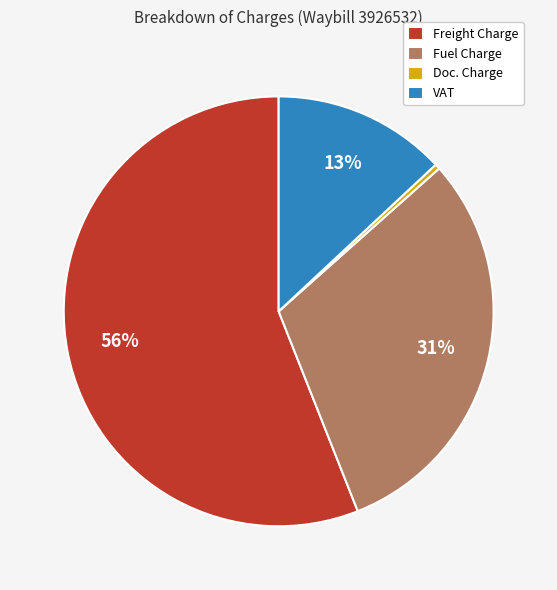

To the nearest percent, what is the difference between the largest and smallest slice percentages?

56%